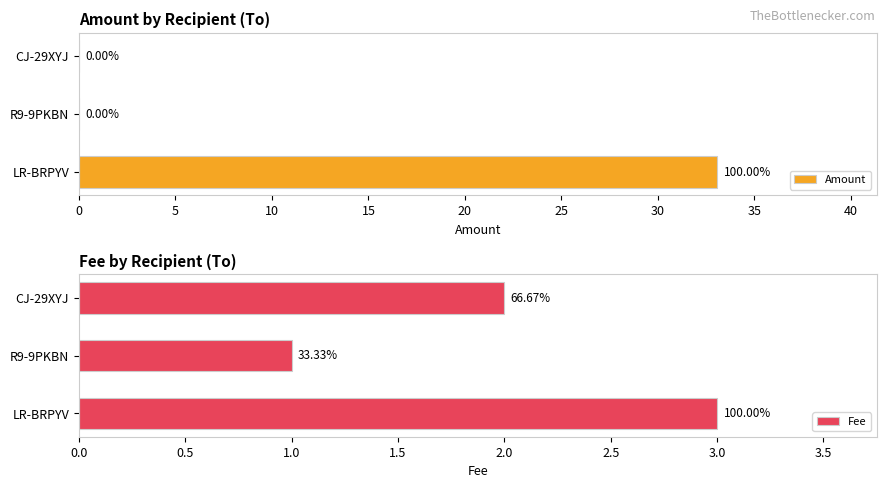

Does the chart contain any negative values?

No